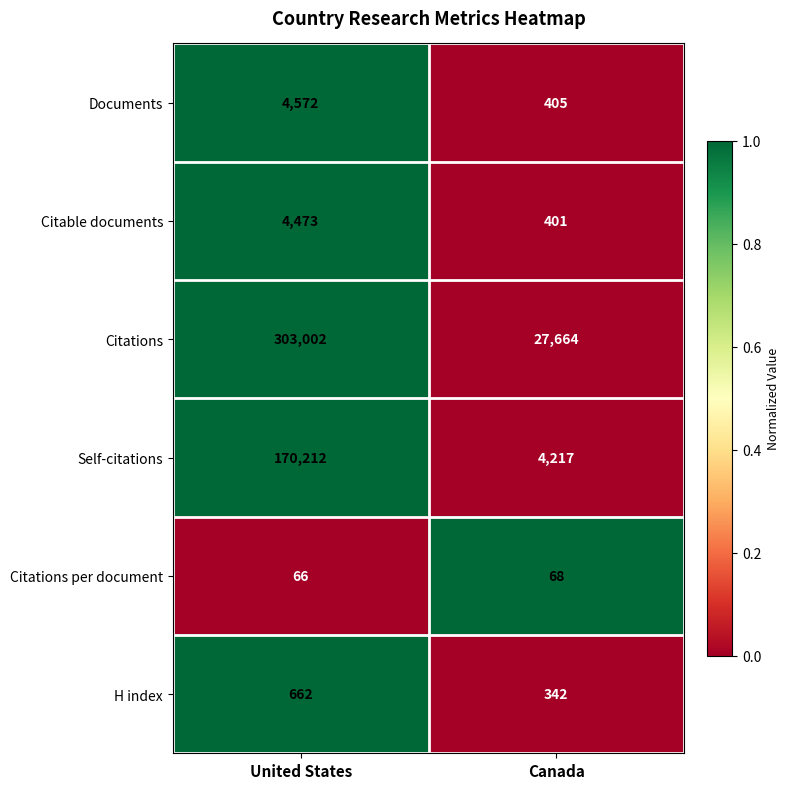

Reading left to right, extract all data points from this chart.

Documents: United States=4572	Canada=405
Citable documents: United States=4473	Canada=401
Citations: United States=303002	Canada=27664
Self-citations: United States=170212	Canada=4217
Citations per document: United States=66	Canada=68
H index: United States=662	Canada=342